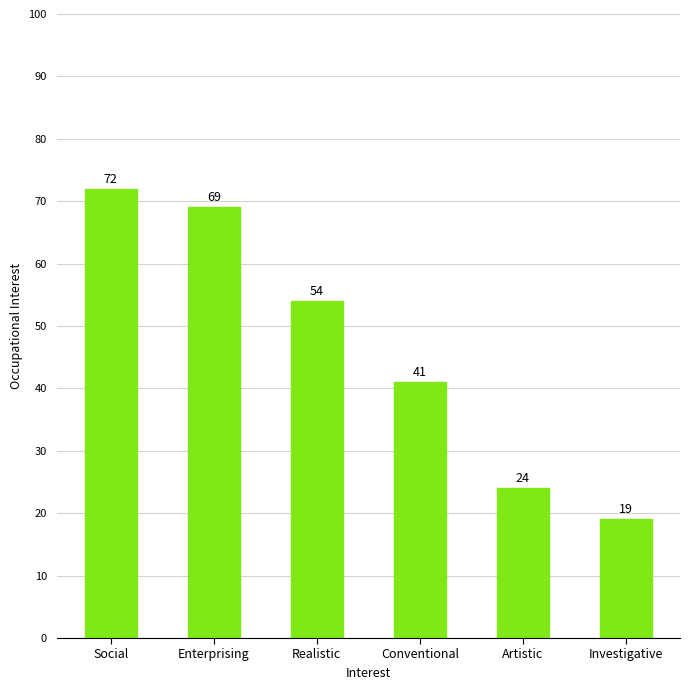

Is it true that the value at Conventional is 70?

False